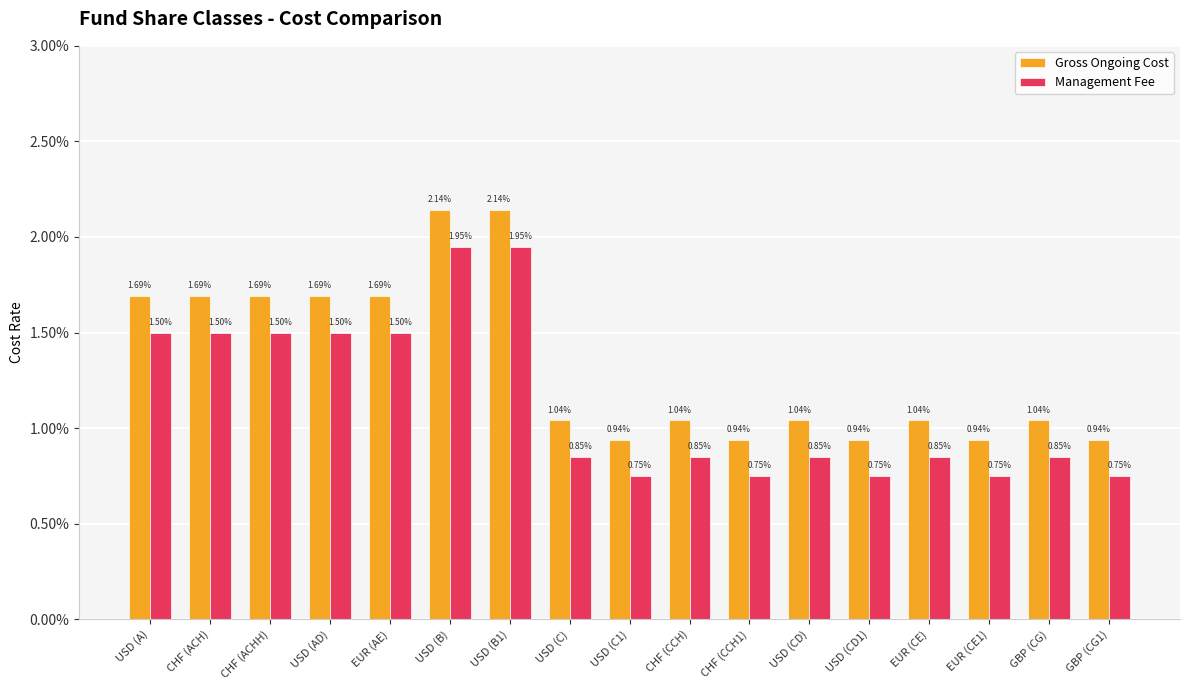

How many Gross Ongoing Cost values are between 0 and 1?

17